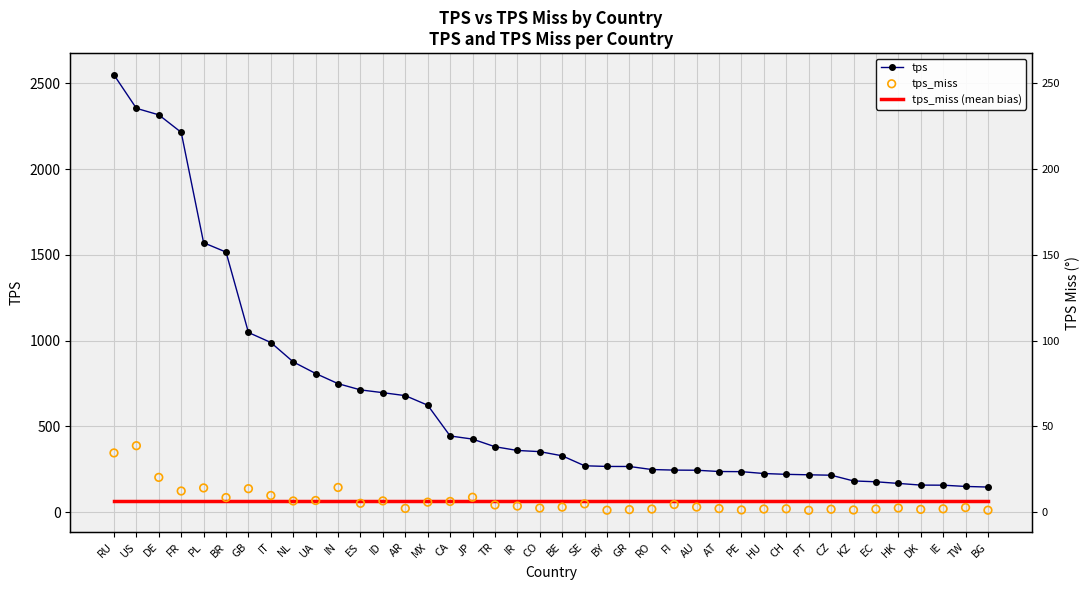

Which series contains the lowest Y value?

tps_miss